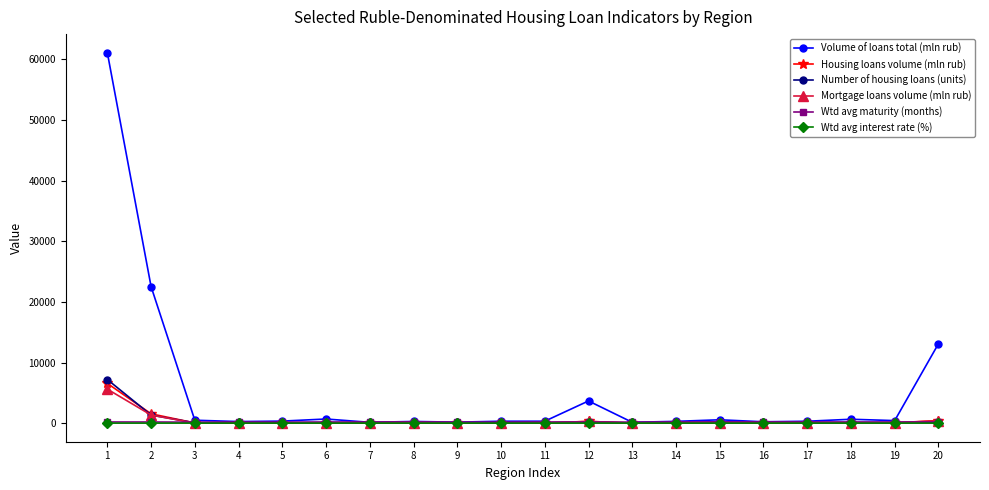

True or false: Mortgage loans volume (mln rub) has more than 0 points higher than both neighbors.

True